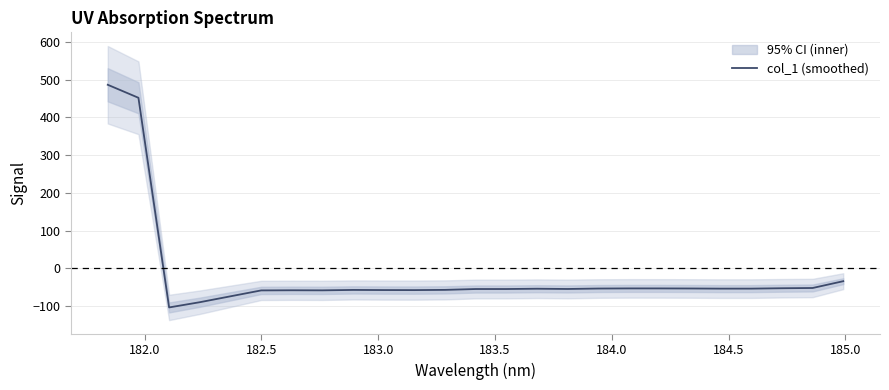

What is the lowest value of the col_1 (smoothed) series?

-103.2